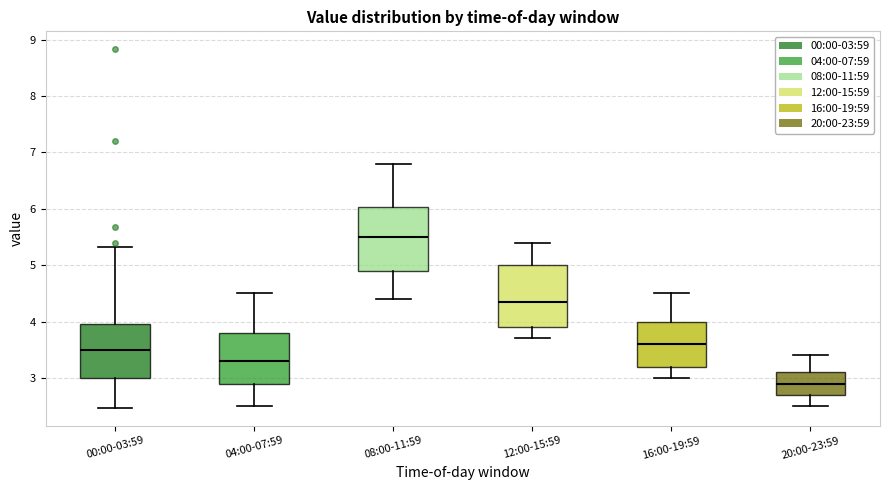

Reading left to right, read every box against the y-axis: the position of its median line, the range the box covers, and the ends of its whiskers. The values are not printed on the chart, so give them approximately, as read against the axis.

00:00-03:59: median 3.5, box 3.0 to 3.9, whiskers 2.5 to 5.3
04:00-07:59: median 3.3, box 2.9 to 3.8, whiskers 2.5 to 4.5
08:00-11:59: median 5.5, box 4.9 to 6.0, whiskers 4.4 to 6.8
12:00-15:59: median 4.4, box 3.9 to 5.0, whiskers 3.7 to 5.4
16:00-19:59: median 3.6, box 3.2 to 4.0, whiskers 3.0 to 4.5
20:00-23:59: median 2.9, box 2.7 to 3.1, whiskers 2.5 to 3.4